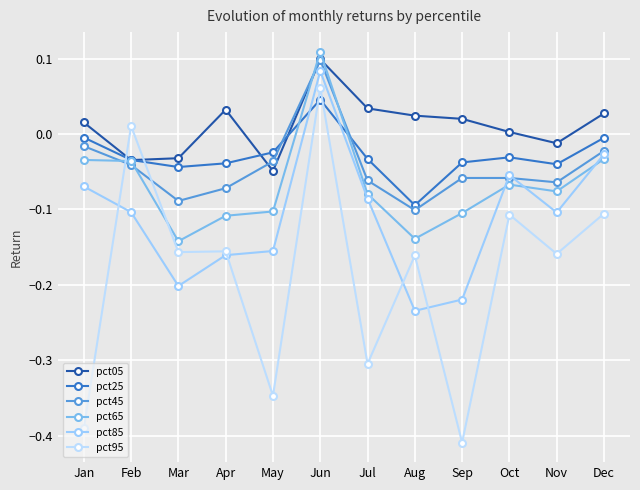

How many lines are shown in the chart?

6